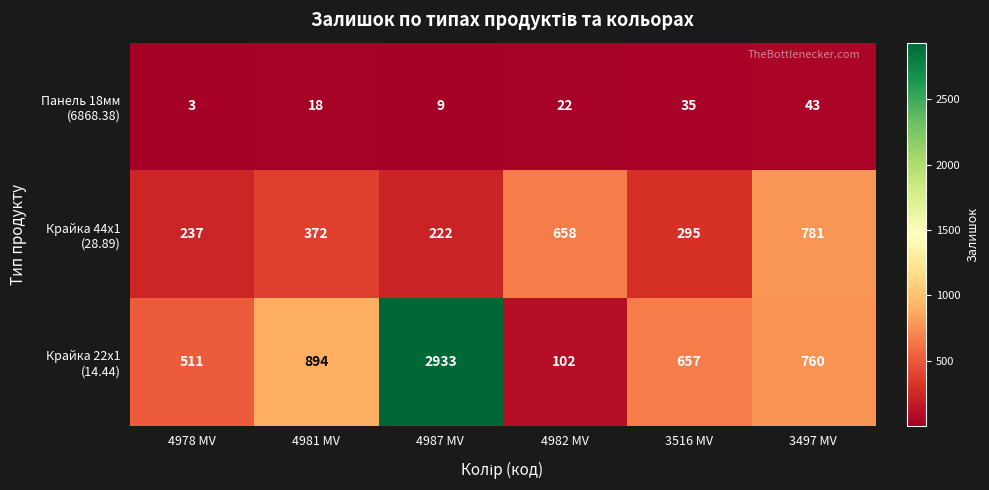

What is the difference between the highest and lowest values at 4982 MV?

636